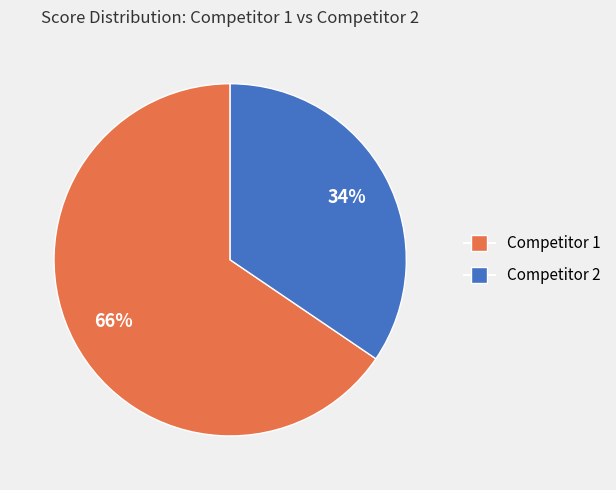

To the nearest percent, what is the average slice percentage?

50%